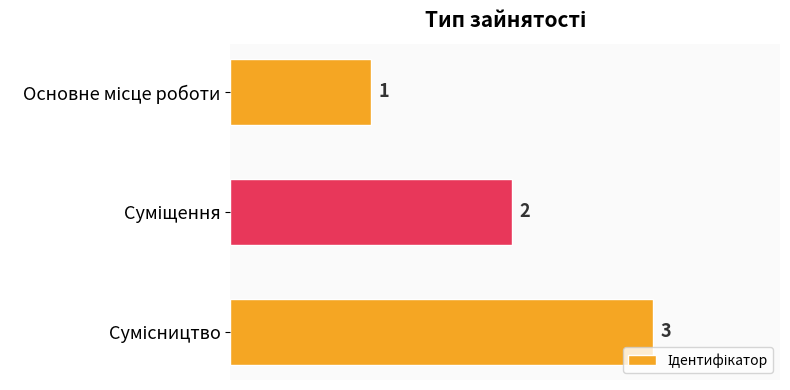

What is the value of the 3rd bar from the top?

3